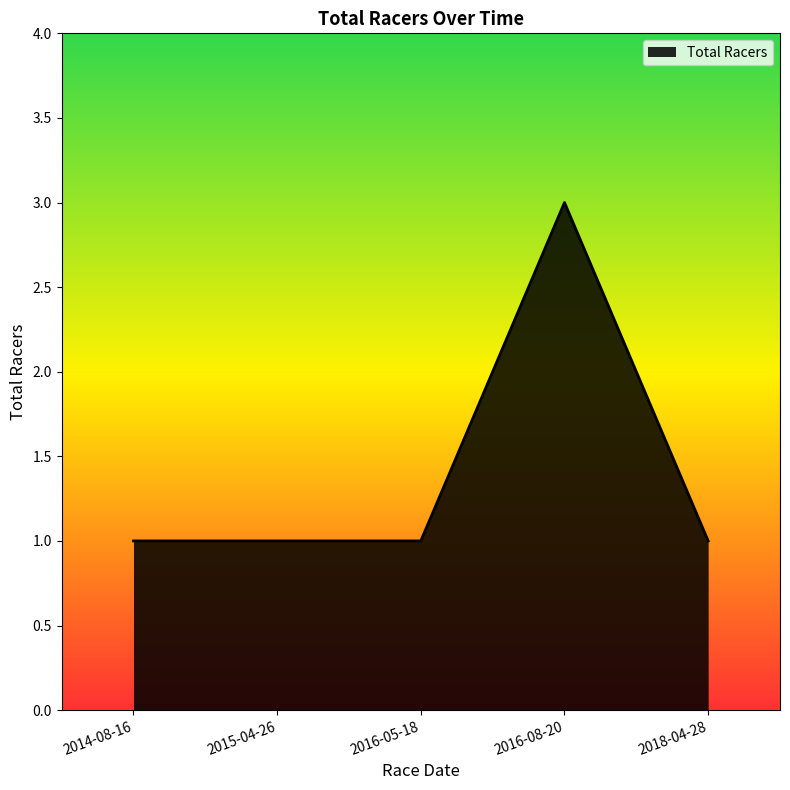

Does the chart display data point markers on the line(s)?

No